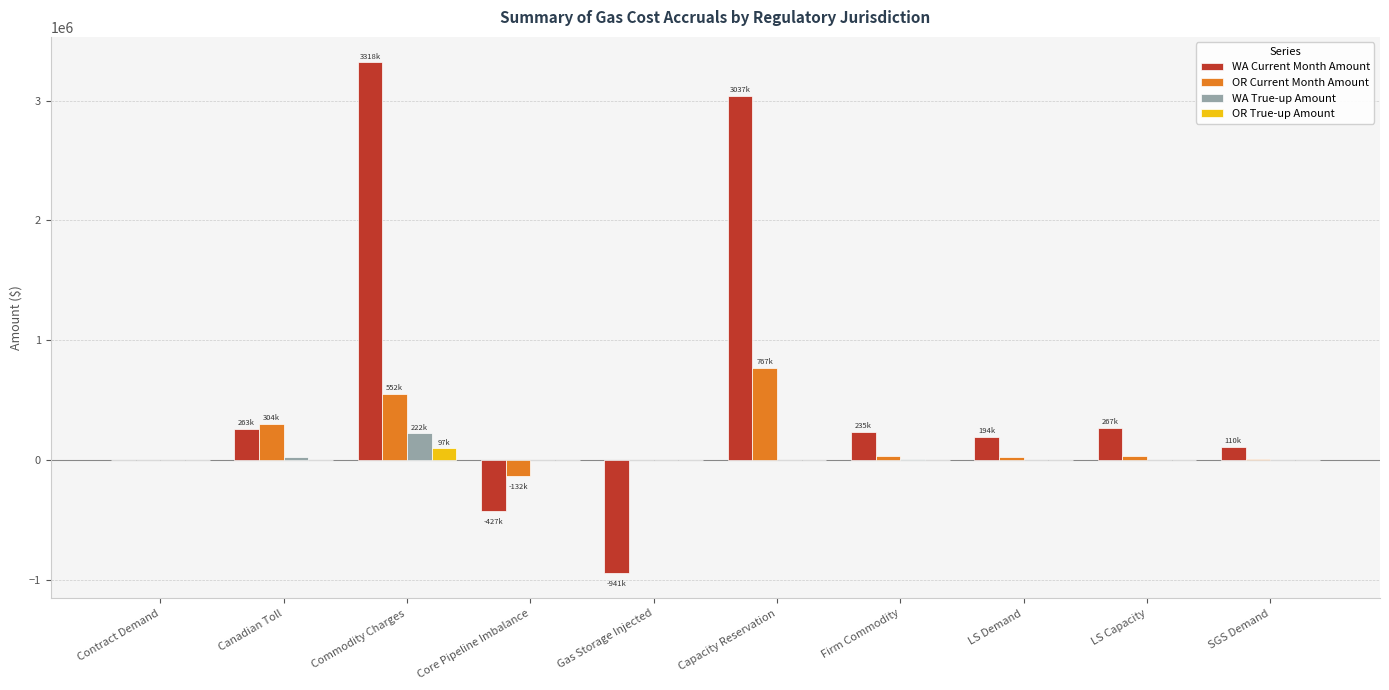

The value of WA True-up Amount at LS Demand is 0.0. True or false?

True